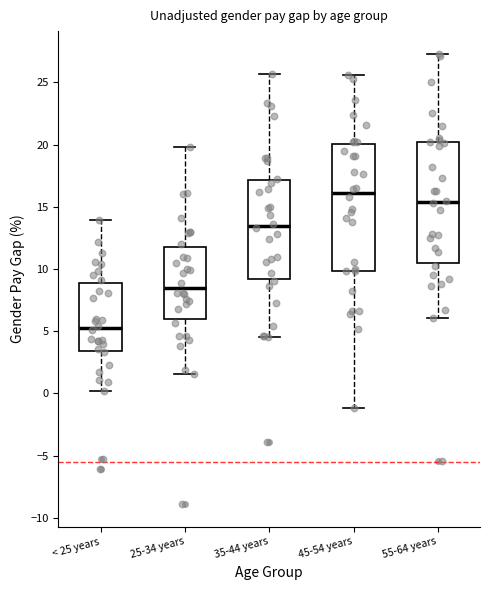

Reading left to right, read every box against the y-axis: the position of its median line, the range the box covers, and the ends of its whiskers. The values are not printed on the chart, so give them approximately, as read against the axis.

< 25 years: median 5.5, box 3.5 to 9.0, whiskers 0.0 to 14.0
25-34 years: median 8.5, box 6.0 to 12.0, whiskers 1.5 to 20.0
35-44 years: median 13.5, box 9.0 to 17.0, whiskers 4.5 to 25.5
45-54 years: median 16.0, box 10.0 to 20.0, whiskers -1.0 to 25.5
55-64 years: median 15.5, box 10.5 to 20.0, whiskers 6.0 to 27.5